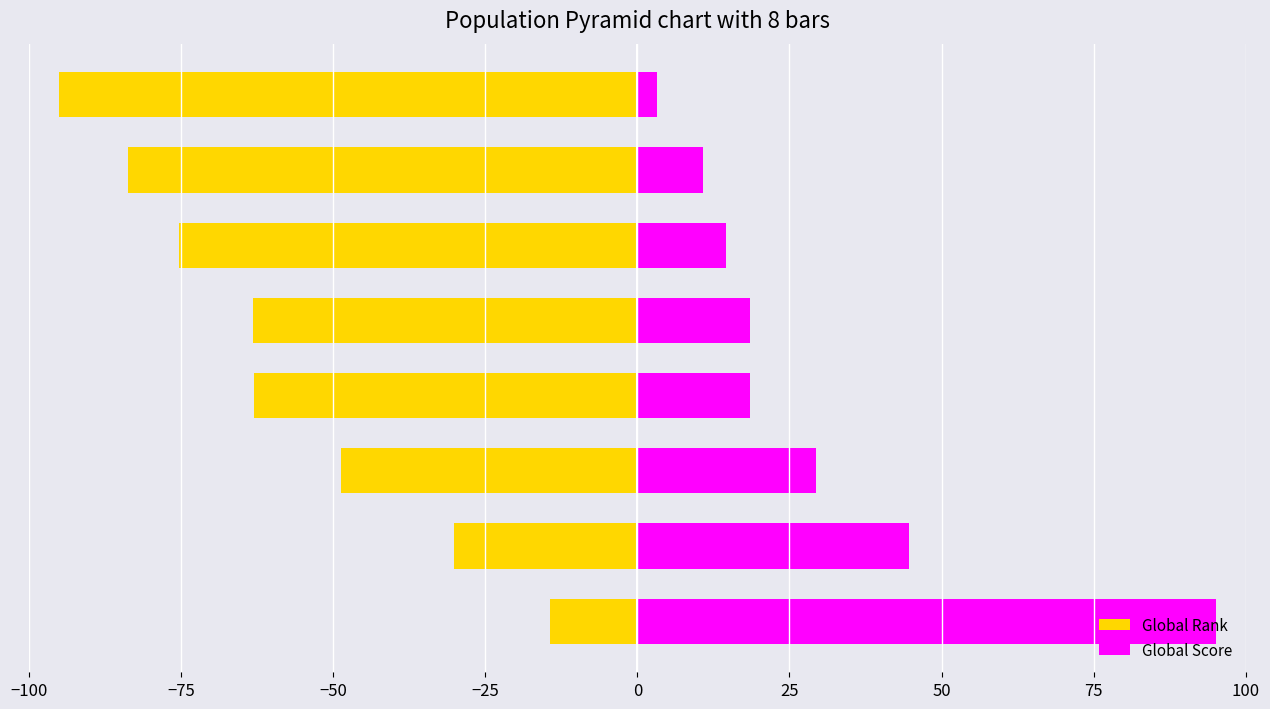

Which series has the largest range (max minus min)?

Global Score